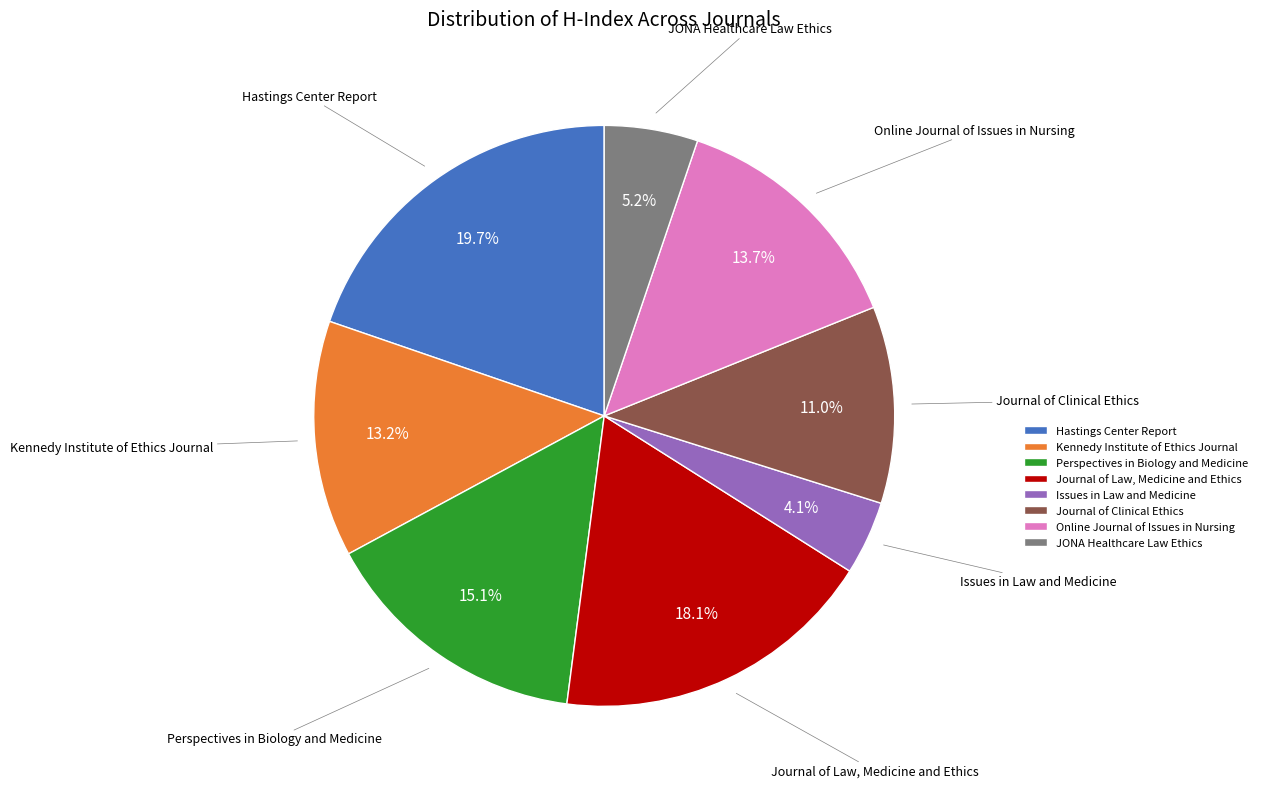

Is it true that Kennedy Institute of Ethics Journal is 13% of the pie?

True